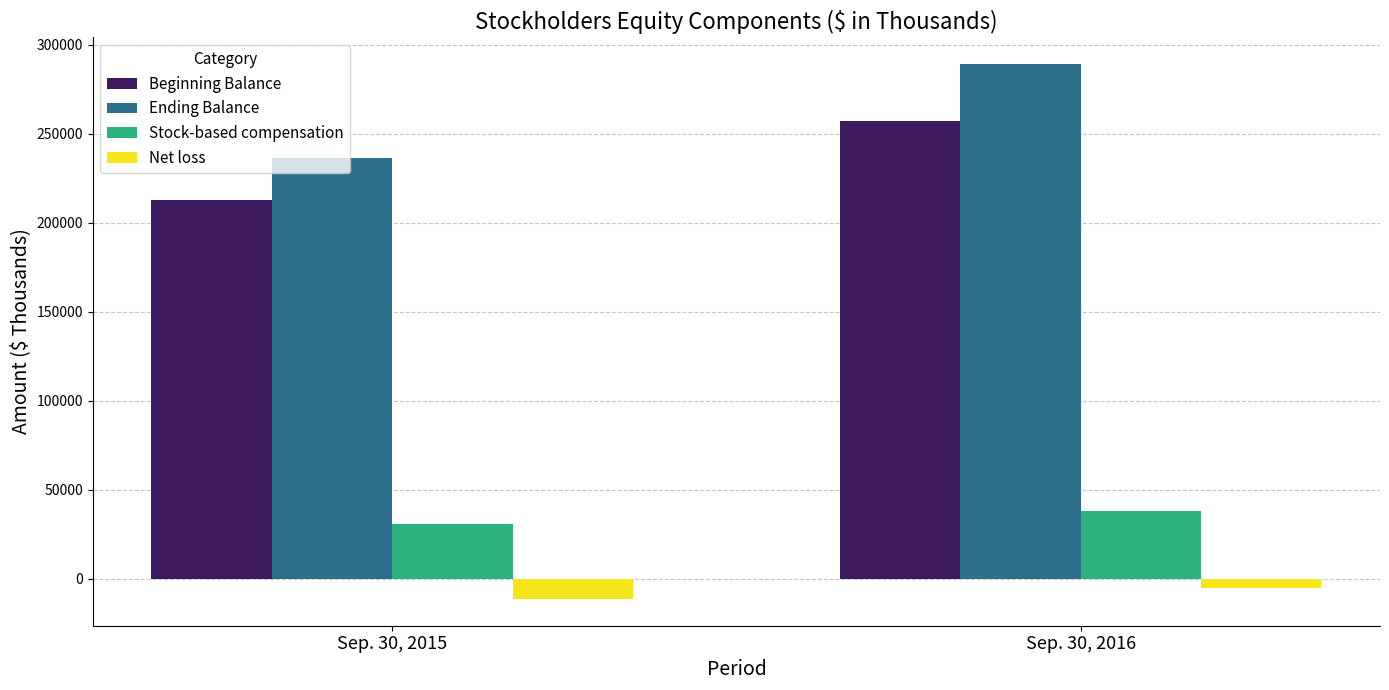

Reading left to right, transcribe all the data shown in this chart.

Beginning Balance: 212961	257033
Ending Balance: 236450	289168
Stock-based compensation: 30595	38106
Net loss: -11444	-5009